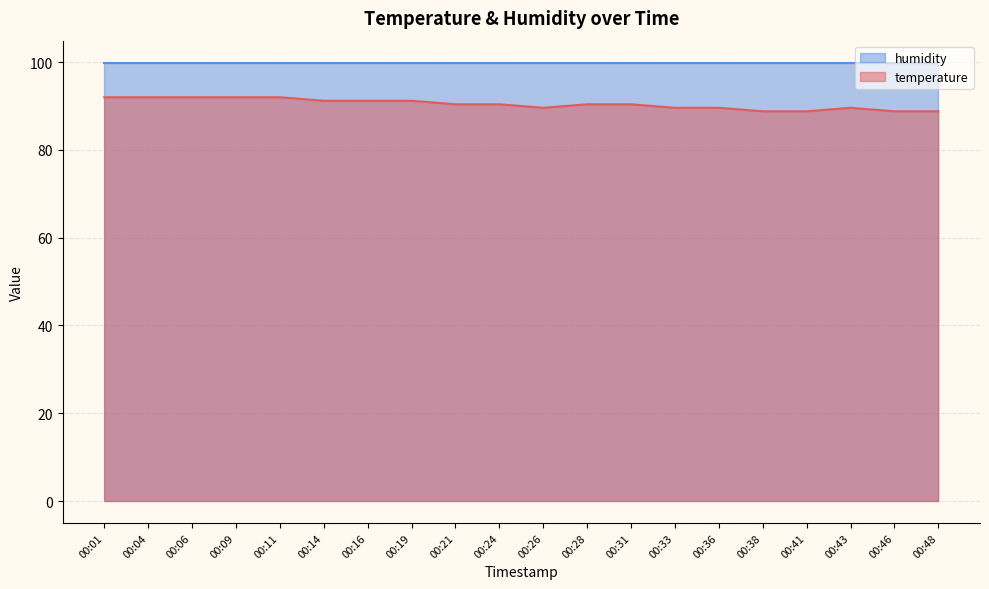

At which category does the data reach its first local peak?

00:43